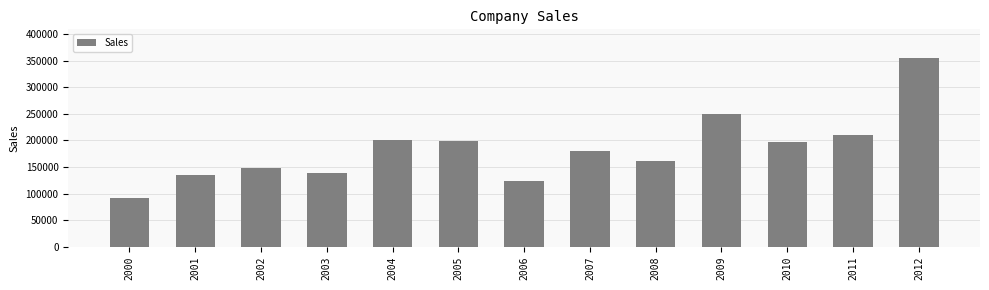

What is the value of the 6th bar from the left?

199185